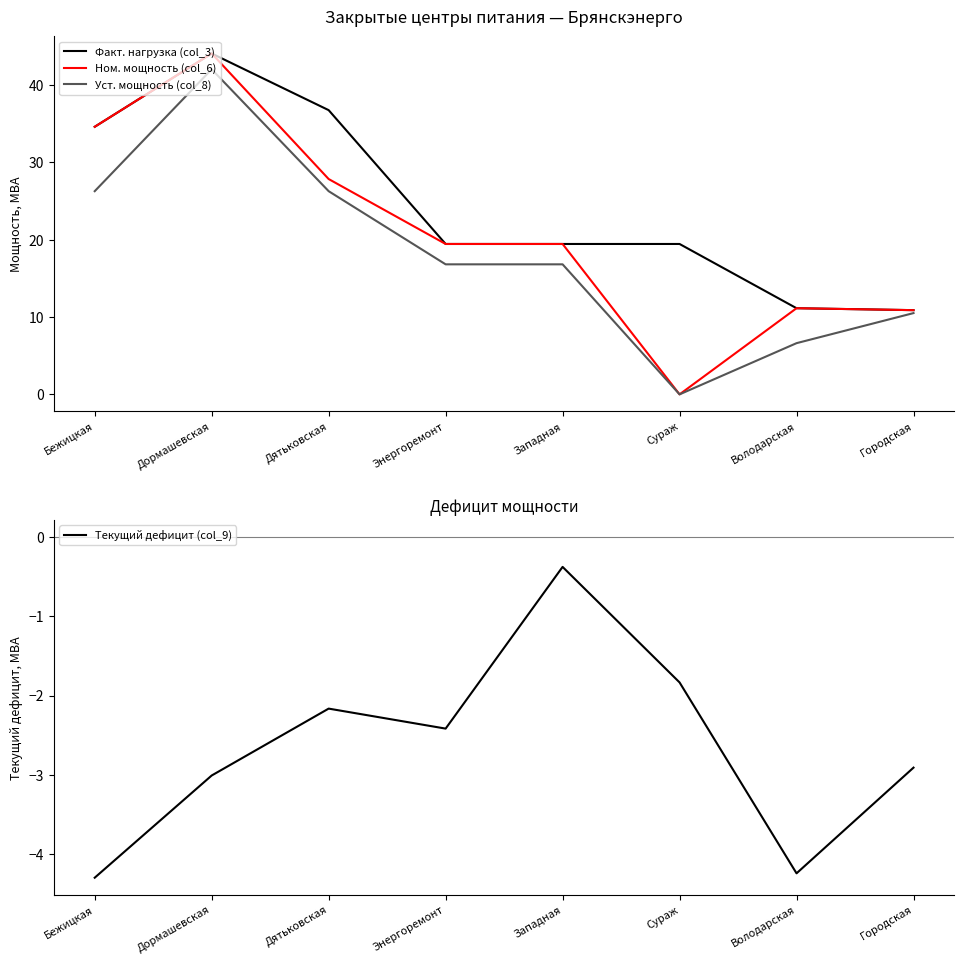

At which category is the sum across all series the highest?

Дормашевская